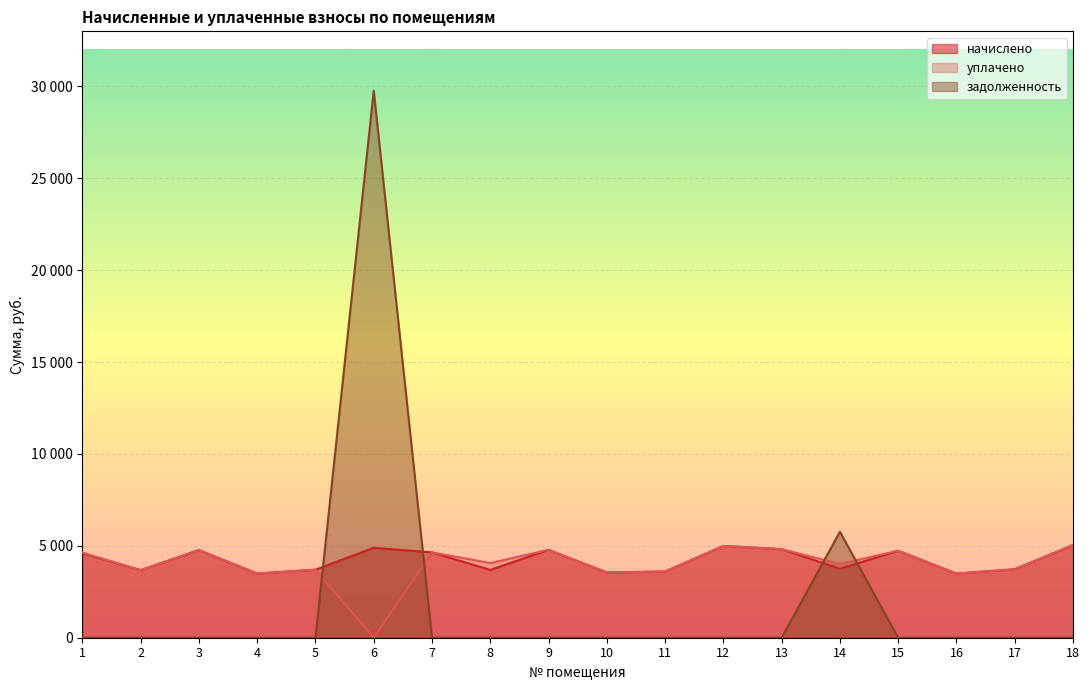

True or false: начислено has more than 1 points higher than both neighbors.

True